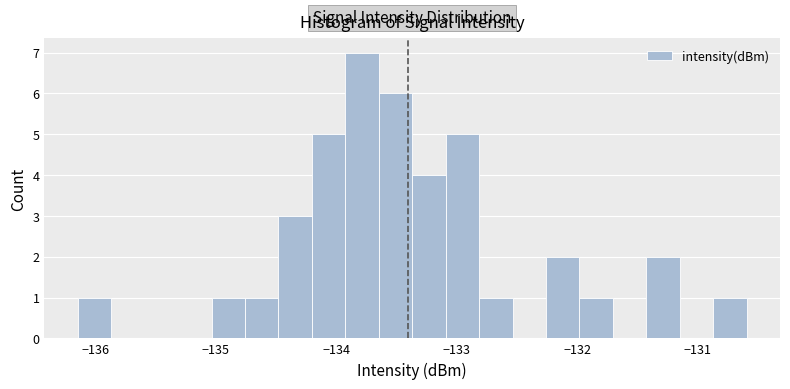

Around what value on the x-axis is the tallest bar? Give the approximate position of its centre, as read against the axis.

-133.8